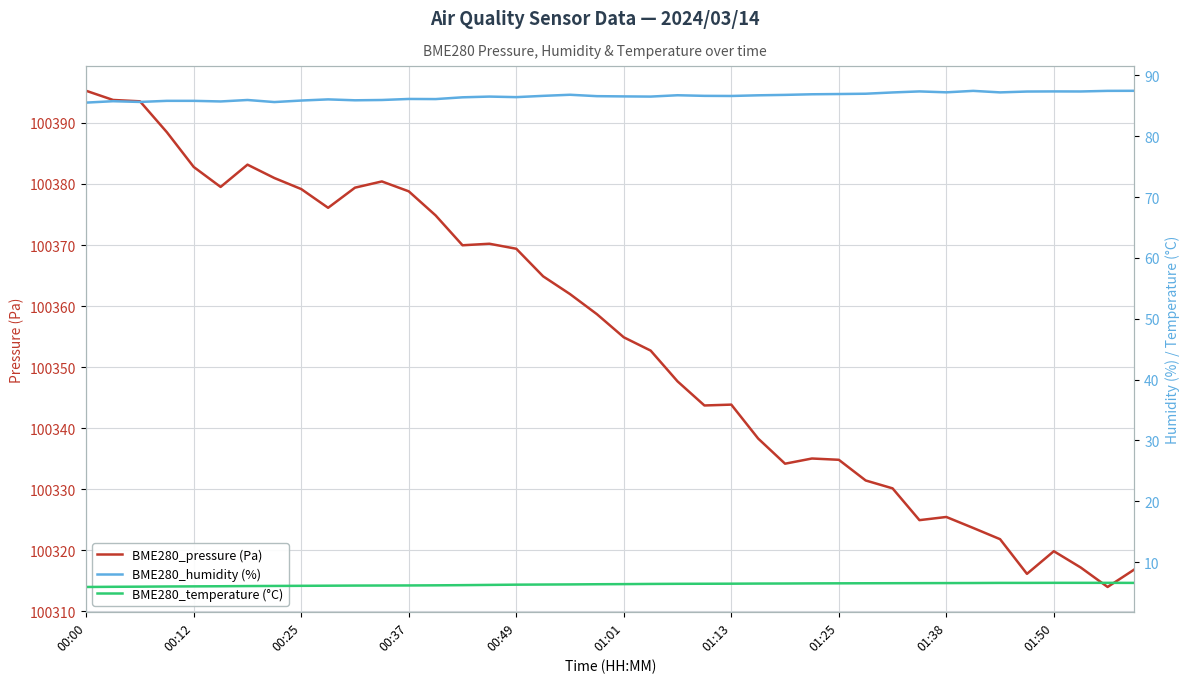

At how many categories does at least one series exceed 25160?

40